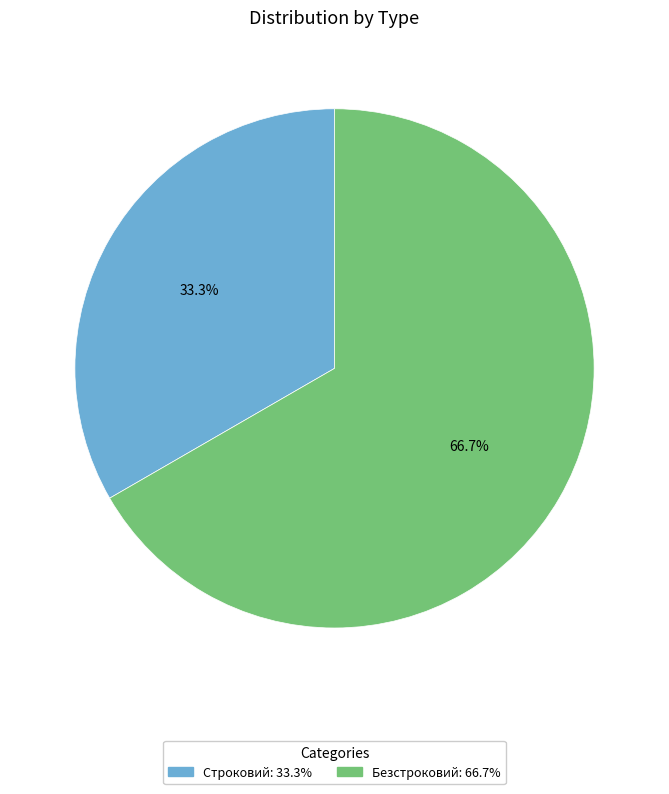

How many segments does this pie chart have?

2